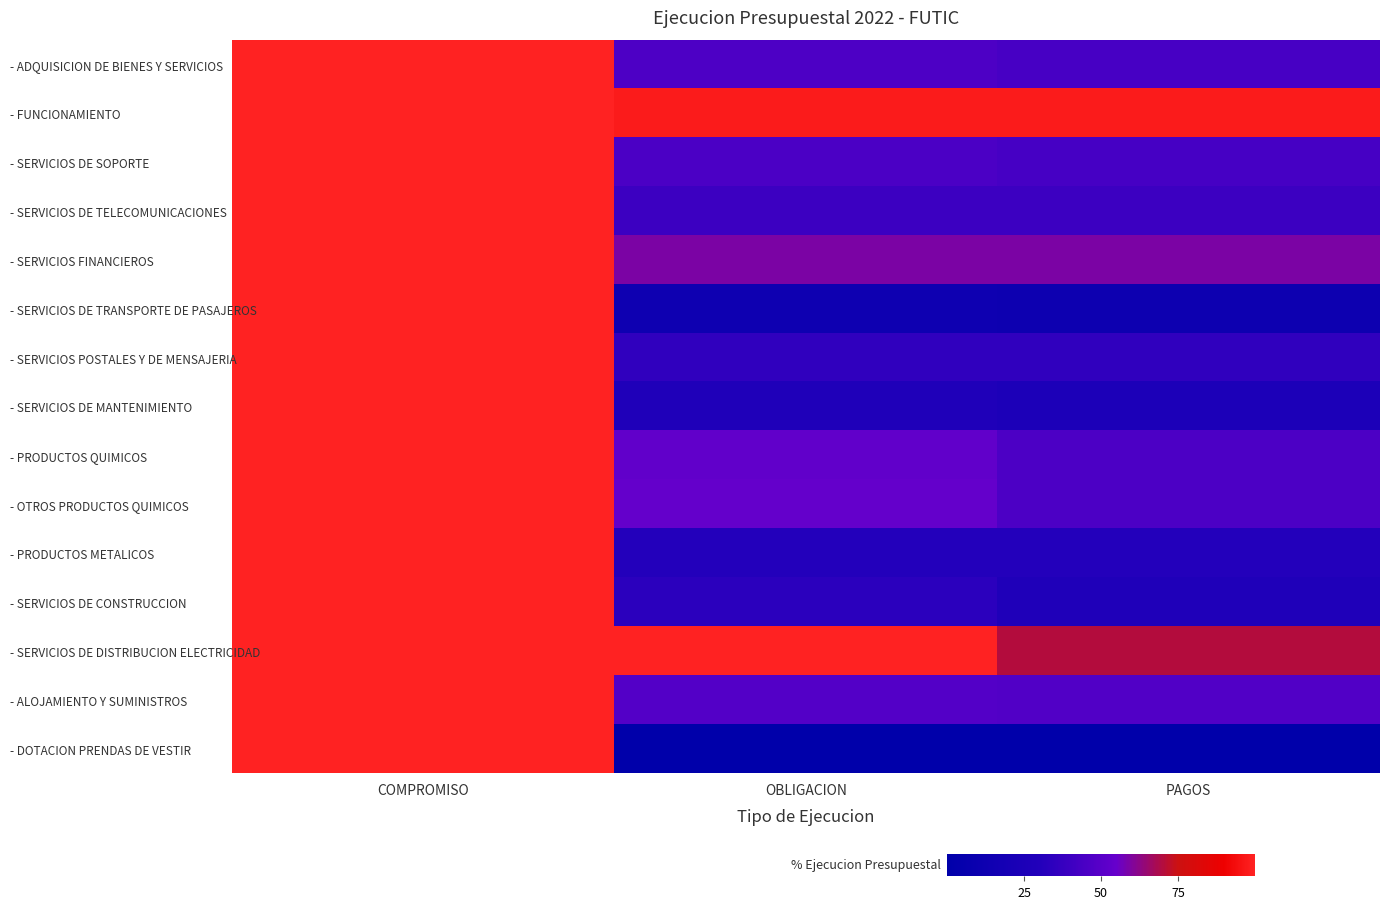

At which category is the sum across all series the highest?

COMPROMISO